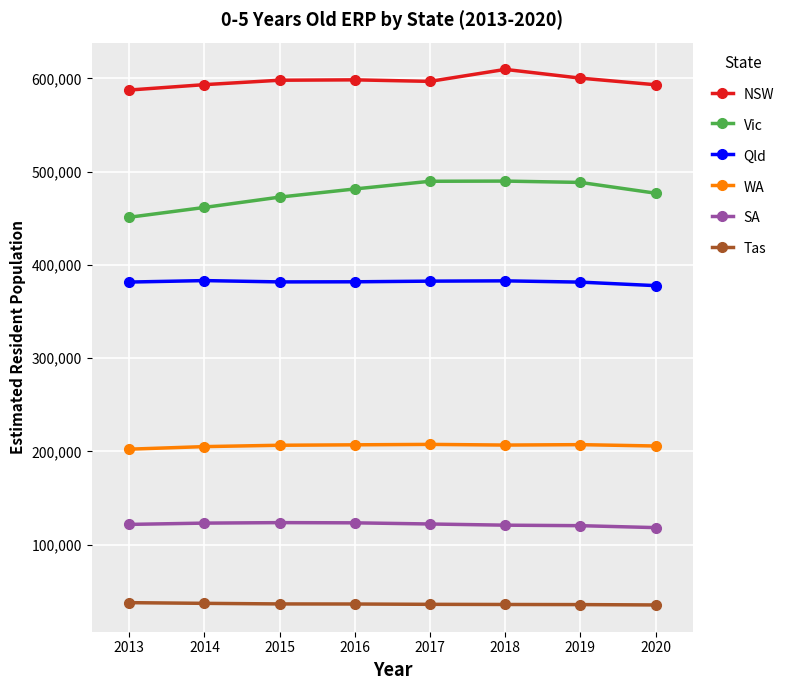

List the series in order of their overall mean, highest first.

NSW, Vic, Qld, WA, SA, Tas